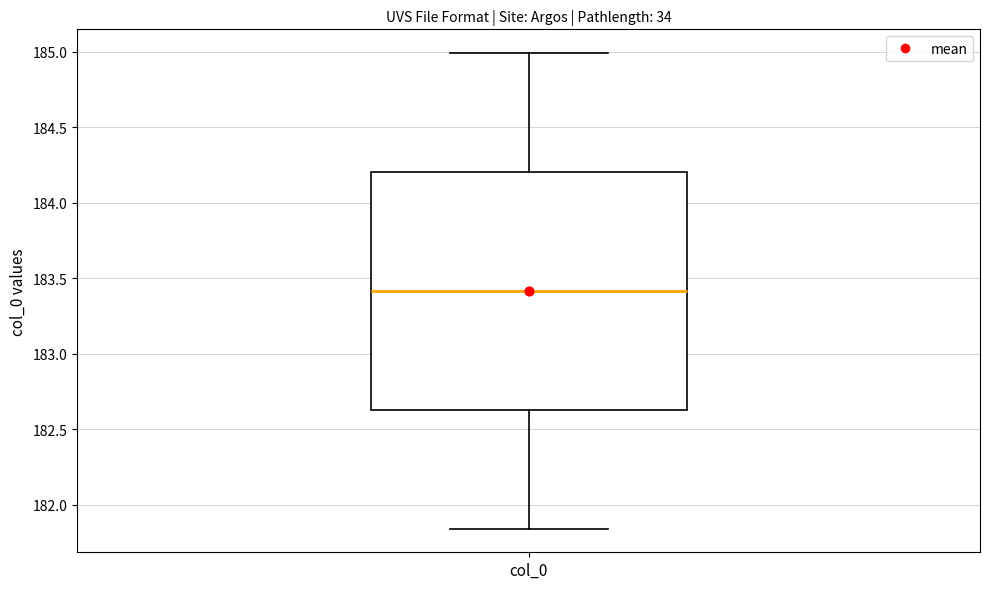

Where is the lower edge of the box for col_0 on the y-axis? The values are not printed on the chart, so give them approximately, as read against the axis.

182.65